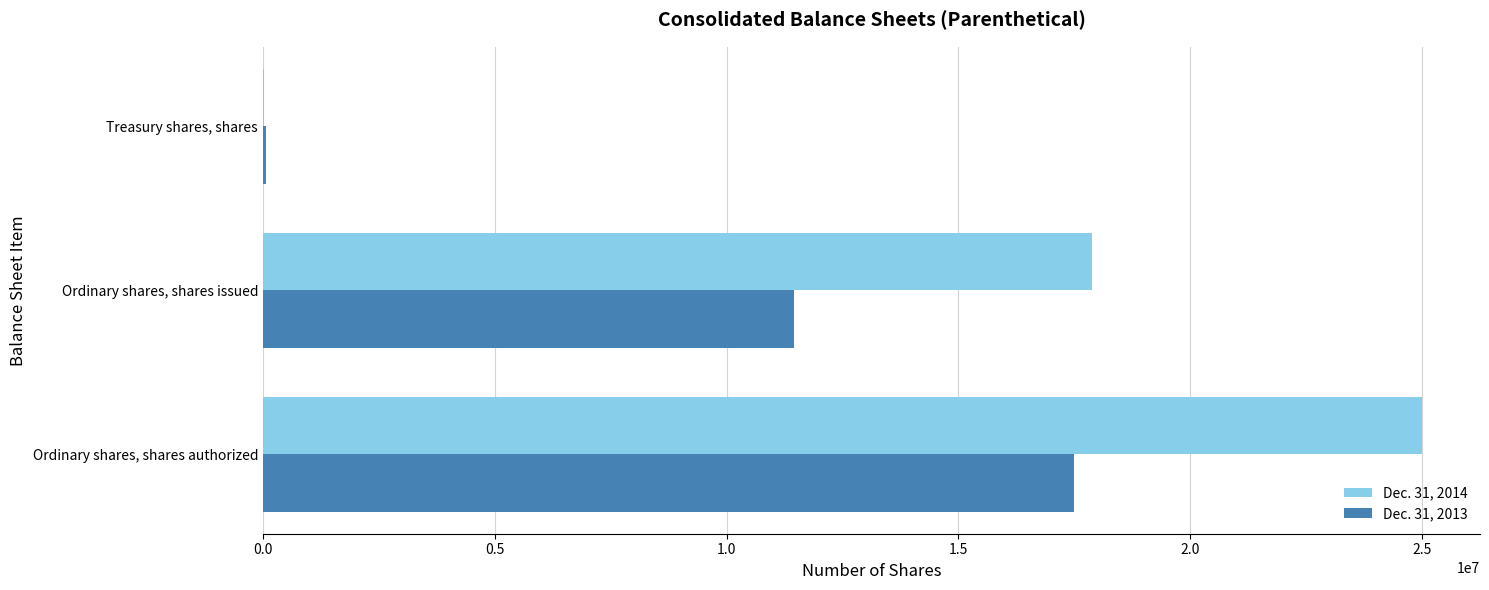

At which label does Dec. 31, 2014 reach its peak?

Ordinary shares, shares authorized